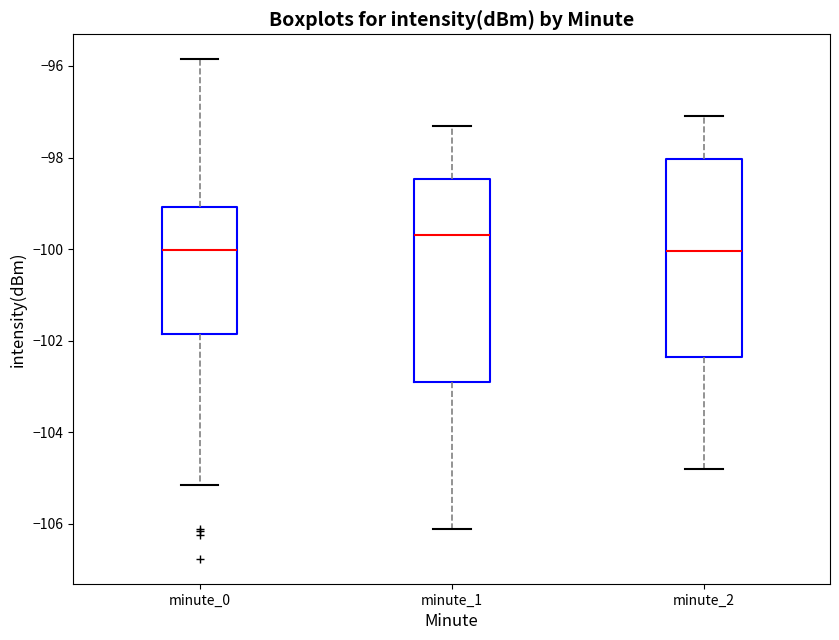

Reading left to right, read every box against the y-axis: the position of its median line, the range the box covers, and the ends of its whiskers. The values are not printed on the chart, so give them approximately, as read against the axis.

minute_0: median -100.0, box -101.8 to -99.0, whiskers -105.2 to -95.8
minute_1: median -99.6, box -103.0 to -98.4, whiskers -106.2 to -97.4
minute_2: median -100.0, box -102.4 to -98.0, whiskers -104.8 to -97.0